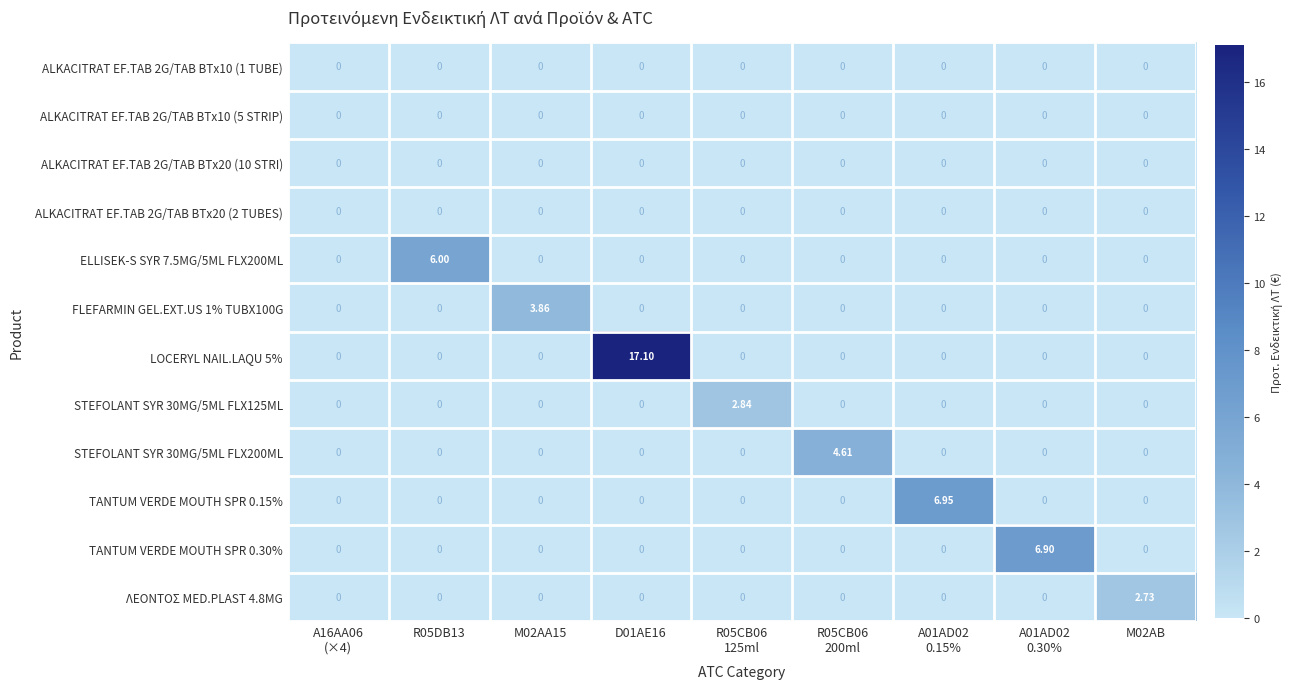

Reading right to left, list all the values displayed in this chart.

ALKACITRAT EF.TAB 2G/TAB BTx10 (1 TUBE): M02AB=0.0	A01AD02
0.30%=0.0	A01AD02
0.15%=0.0	R05CB06
200ml=0.0	R05CB06
125ml=0.0	D01AE16=0.0	M02AA15=0.0	R05DB13=0.0	A16AA06
(×4)=0.0
ALKACITRAT EF.TAB 2G/TAB BTx10 (5 STRIP): M02AB=0.0	A01AD02
0.30%=0.0	A01AD02
0.15%=0.0	R05CB06
200ml=0.0	R05CB06
125ml=0.0	D01AE16=0.0	M02AA15=0.0	R05DB13=0.0	A16AA06
(×4)=0.0
ALKACITRAT EF.TAB 2G/TAB BTx20 (10 STRI): M02AB=0.0	A01AD02
0.30%=0.0	A01AD02
0.15%=0.0	R05CB06
200ml=0.0	R05CB06
125ml=0.0	D01AE16=0.0	M02AA15=0.0	R05DB13=0.0	A16AA06
(×4)=0.0
ALKACITRAT EF.TAB 2G/TAB BTx20 (2 TUBES): M02AB=0.0	A01AD02
0.30%=0.0	A01AD02
0.15%=0.0	R05CB06
200ml=0.0	R05CB06
125ml=0.0	D01AE16=0.0	M02AA15=0.0	R05DB13=0.0	A16AA06
(×4)=0.0
ELLISEK-S SYR 7.5MG/5ML FLX200ML: M02AB=0.0	A01AD02
0.30%=0.0	A01AD02
0.15%=0.0	R05CB06
200ml=0.0	R05CB06
125ml=0.0	D01AE16=0.0	M02AA15=0.0	R05DB13=6.0	A16AA06
(×4)=0.0
FLEFARMIN GEL.EXT.US 1% TUBX100G: M02AB=0.0	A01AD02
0.30%=0.0	A01AD02
0.15%=0.0	R05CB06
200ml=0.0	R05CB06
125ml=0.0	D01AE16=0.0	M02AA15=3.9	R05DB13=0.0	A16AA06
(×4)=0.0
LOCERYL NAIL.LAQU 5%: M02AB=0.0	A01AD02
0.30%=0.0	A01AD02
0.15%=0.0	R05CB06
200ml=0.0	R05CB06
125ml=0.0	D01AE16=17.1	M02AA15=0.0	R05DB13=0.0	A16AA06
(×4)=0.0
STEFOLANT SYR 30MG/5ML FLX125ML: M02AB=0.0	A01AD02
0.30%=0.0	A01AD02
0.15%=0.0	R05CB06
200ml=0.0	R05CB06
125ml=2.8	D01AE16=0.0	M02AA15=0.0	R05DB13=0.0	A16AA06
(×4)=0.0
STEFOLANT SYR 30MG/5ML FLX200ML: M02AB=0.0	A01AD02
0.30%=0.0	A01AD02
0.15%=0.0	R05CB06
200ml=4.6	R05CB06
125ml=0.0	D01AE16=0.0	M02AA15=0.0	R05DB13=0.0	A16AA06
(×4)=0.0
TANTUM VERDE MOUTH SPR 0.15%: M02AB=0.0	A01AD02
0.30%=0.0	A01AD02
0.15%=7.0	R05CB06
200ml=0.0	R05CB06
125ml=0.0	D01AE16=0.0	M02AA15=0.0	R05DB13=0.0	A16AA06
(×4)=0.0
TANTUM VERDE MOUTH SPR 0.30%: M02AB=0.0	A01AD02
0.30%=6.9	A01AD02
0.15%=0.0	R05CB06
200ml=0.0	R05CB06
125ml=0.0	D01AE16=0.0	M02AA15=0.0	R05DB13=0.0	A16AA06
(×4)=0.0
ΛΕΟΝΤΟΣ MED.PLAST 4.8MG: M02AB=2.7	A01AD02
0.30%=0.0	A01AD02
0.15%=0.0	R05CB06
200ml=0.0	R05CB06
125ml=0.0	D01AE16=0.0	M02AA15=0.0	R05DB13=0.0	A16AA06
(×4)=0.0